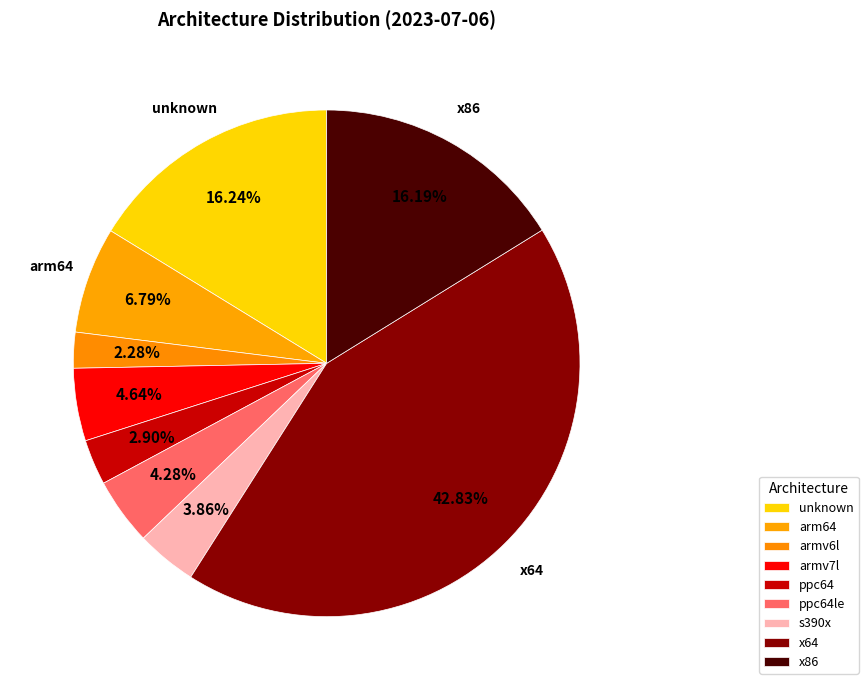

What is the ratio of the value at ppc64 to the value at armv6l?

1.3